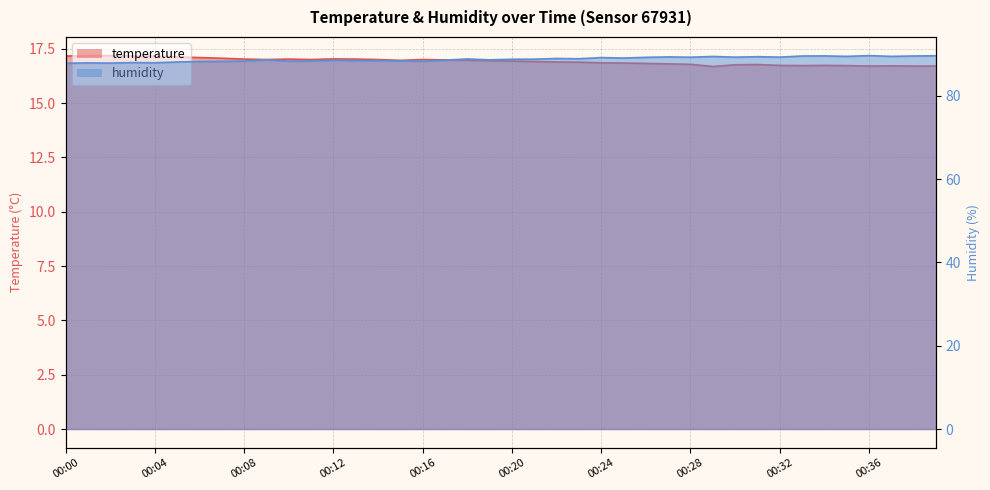

What is the value of the humidity point at the 10th from the left?

88.7